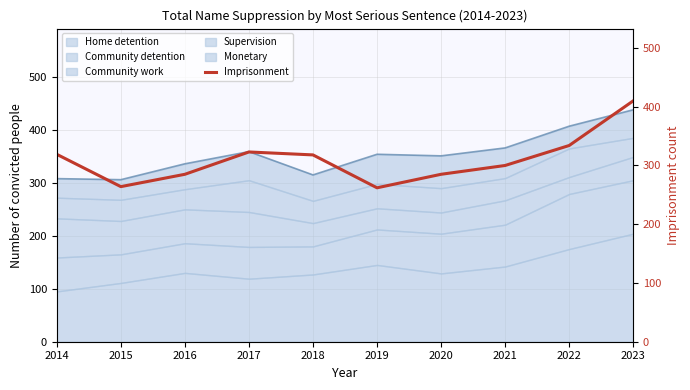

What is the difference between the maximum and minimum values?

148